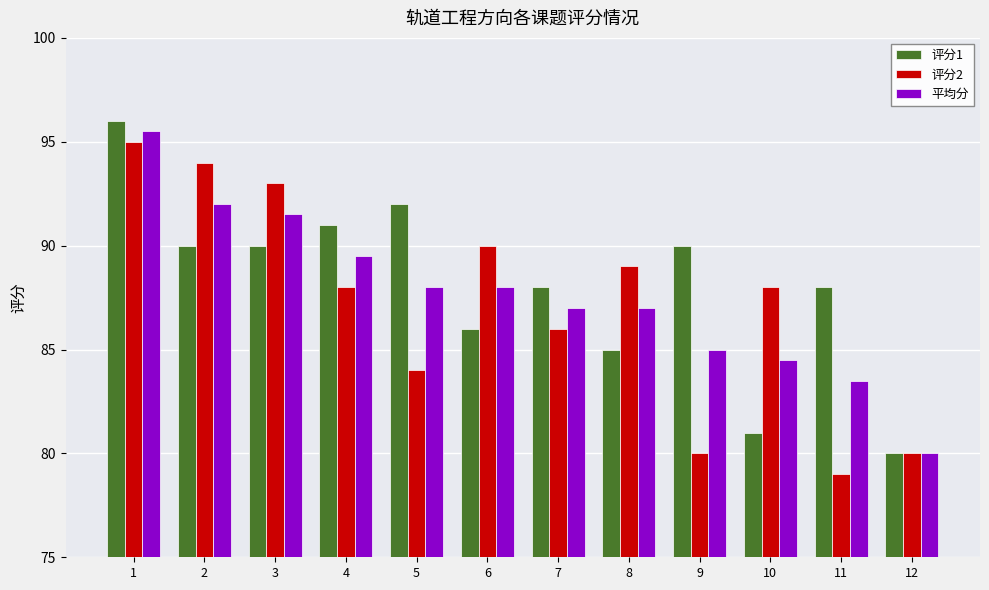

Are the bars grouped side by side (vs. stacked)?

Yes